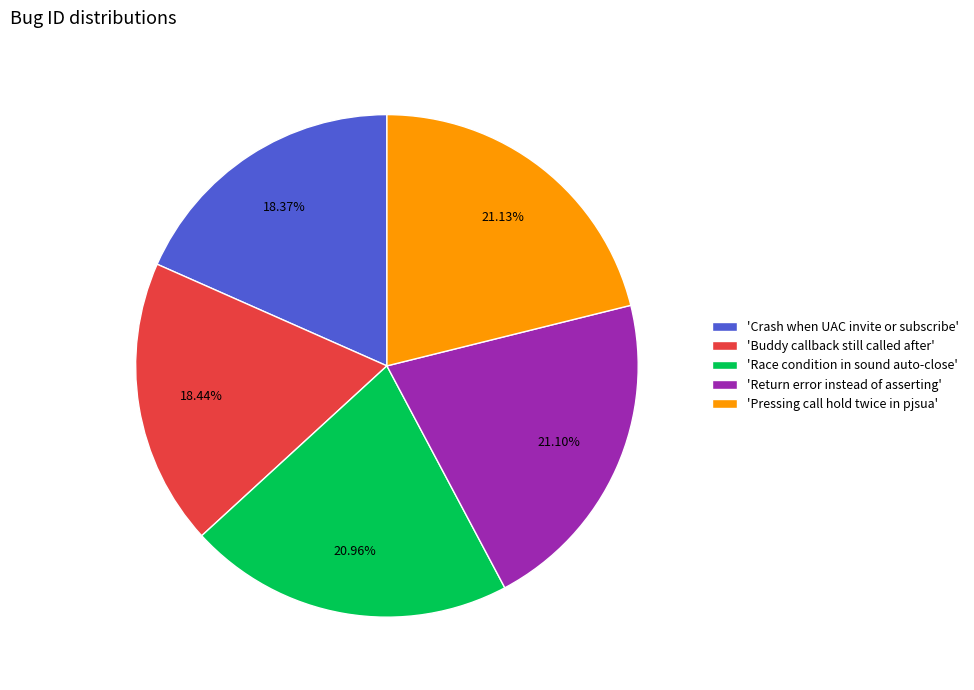

Is there a majority slice in this chart?

No